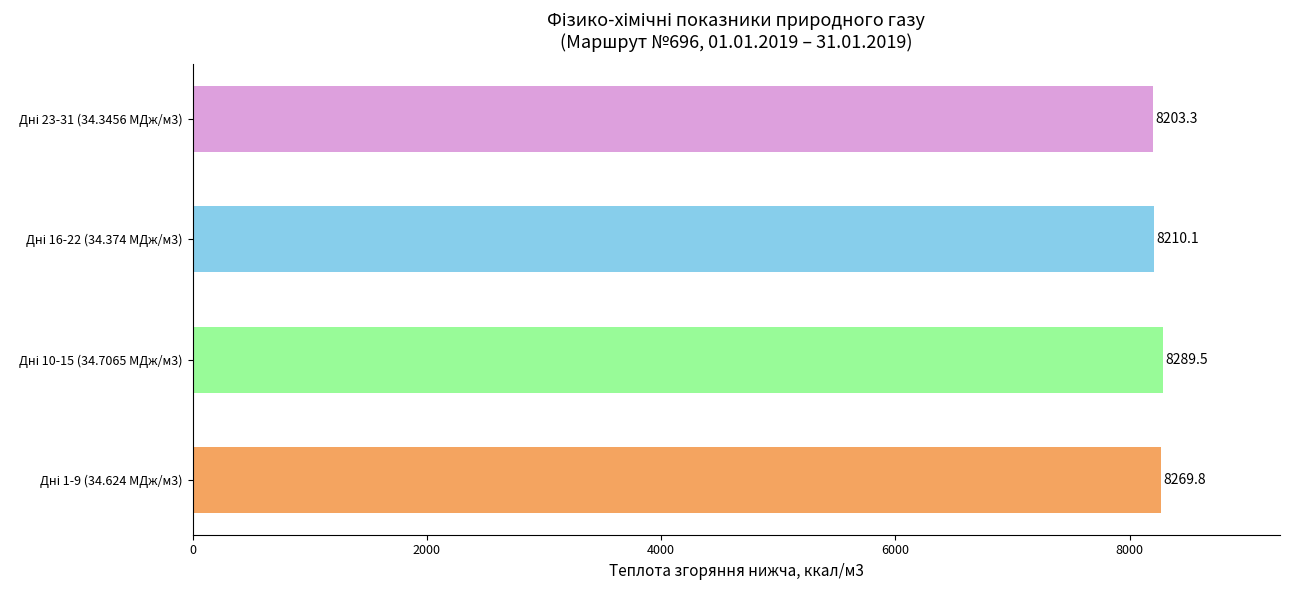

Count the number of values greater than 8269.

2